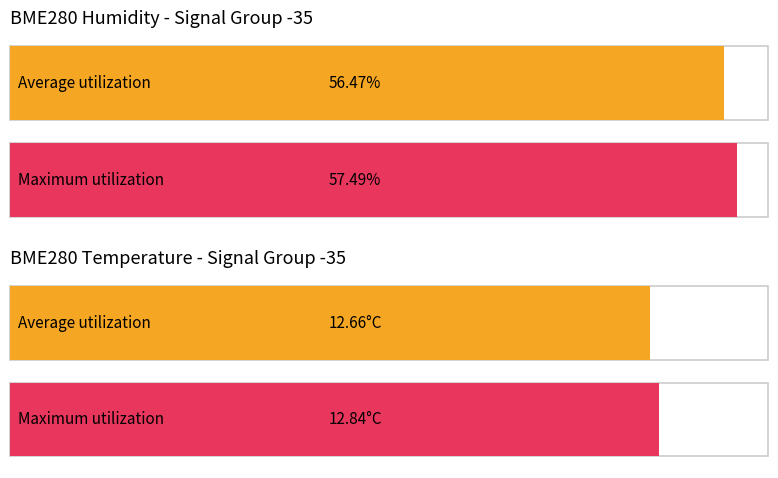

At which category does the chart reach its peak across all series?

BME280_humidity